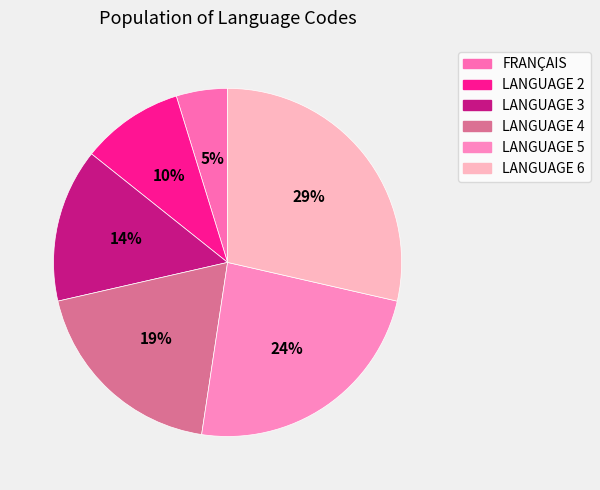

True or false: LANGUAGE 3 accounts for 14% of the total.

True